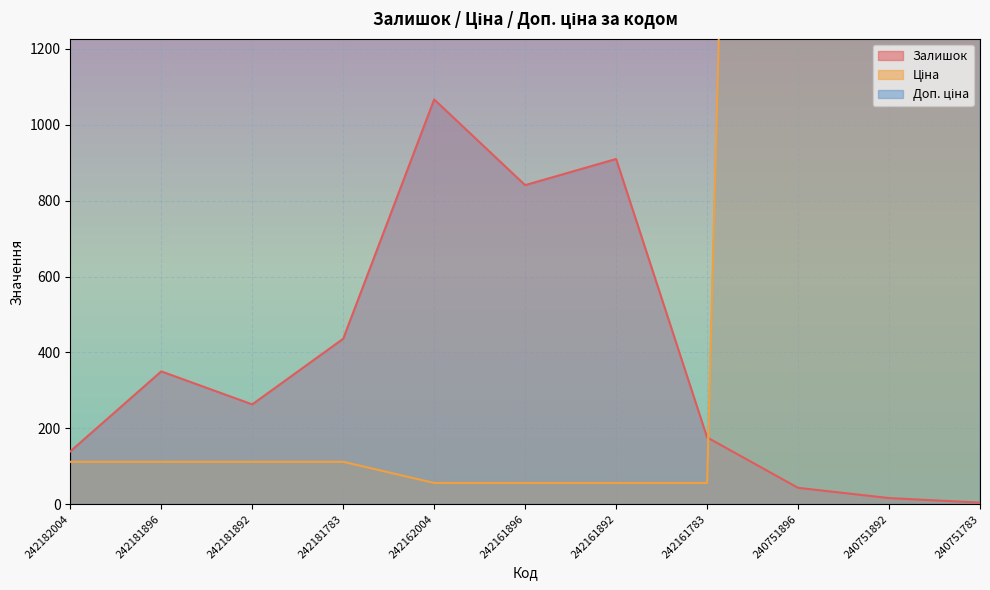

Which category has the highest value across all series?

242182004